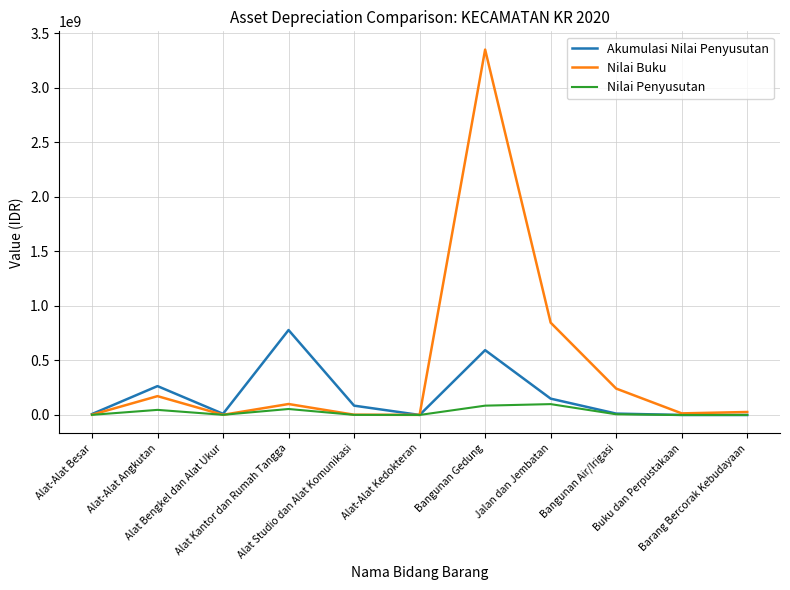

Which series has the largest total across all categories?

Nilai Buku